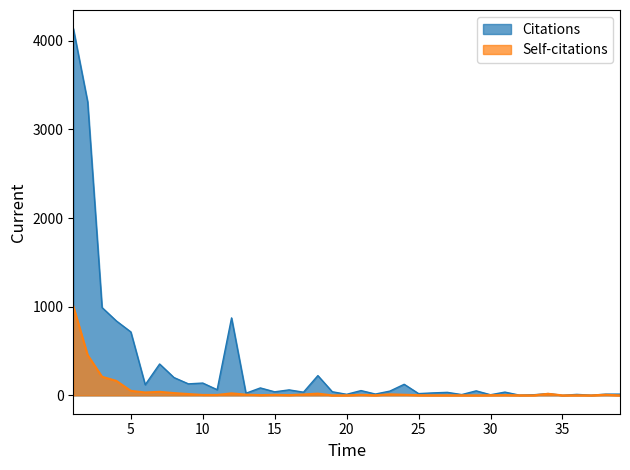

Rank the series by their average value, from lowest to highest.

Self-citations, Citations